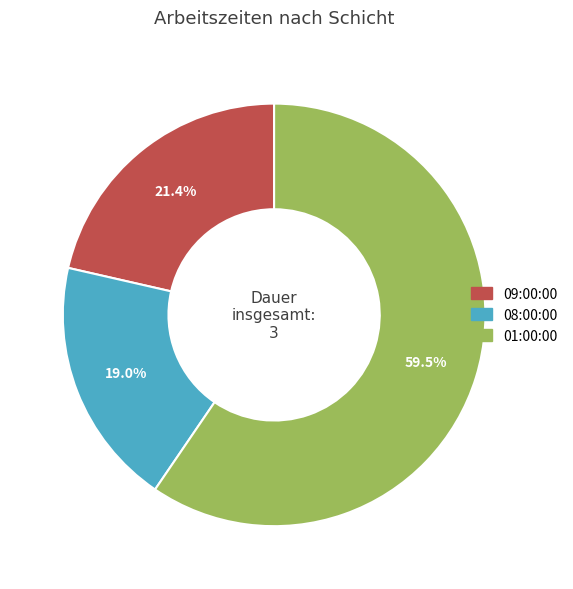

Is 08:00:00 the majority of the pie?

No